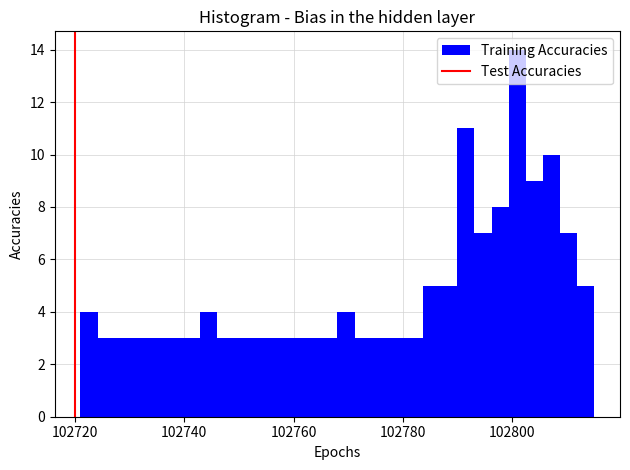

Read against the x-axis, roughly where is the centre of the tallest bar?

102800